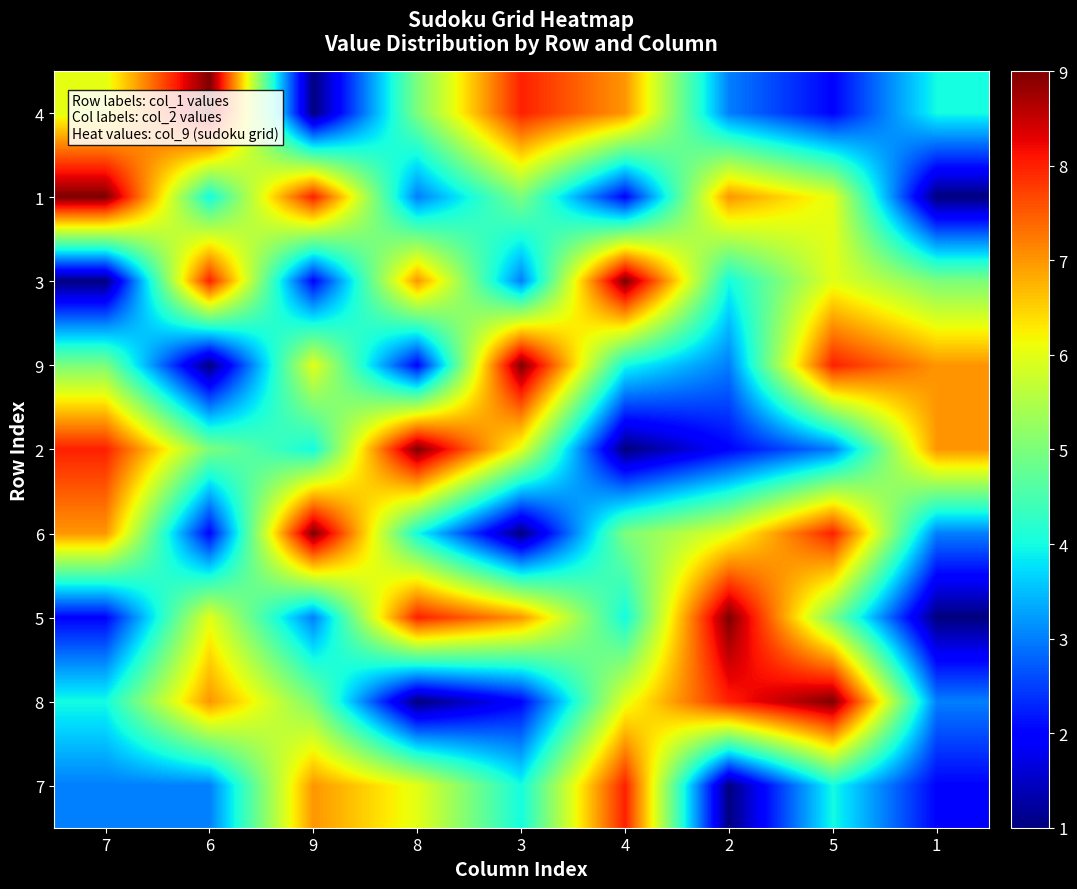

Count the number of categories in the chart.

9